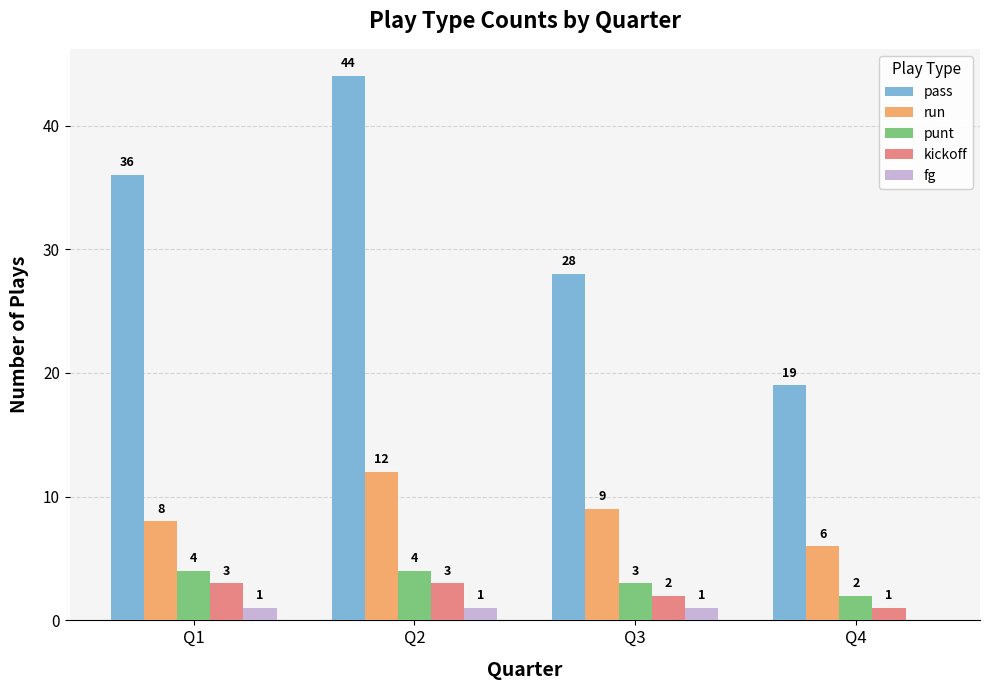

What are all the series names shown in the legend?

pass, run, punt, kickoff, fg